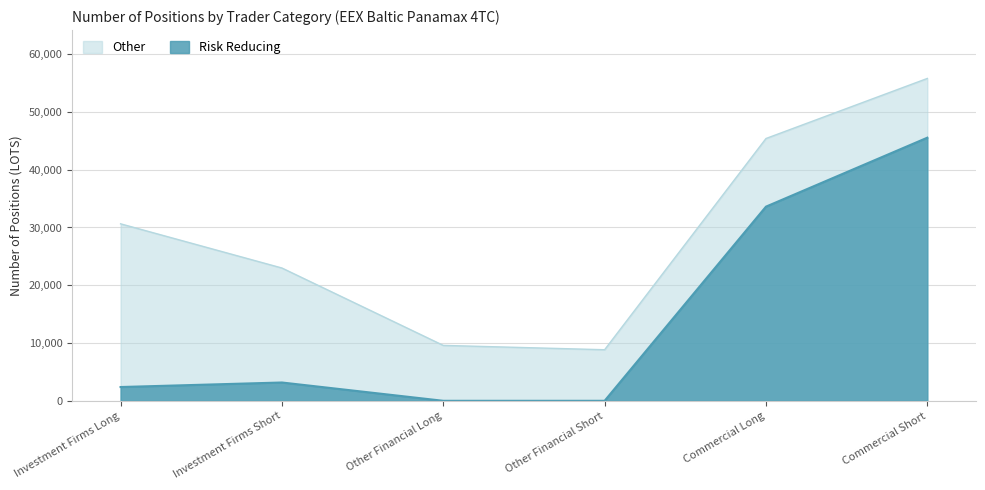

Is it true that the value at Other Financial Short is -25073.8?

False